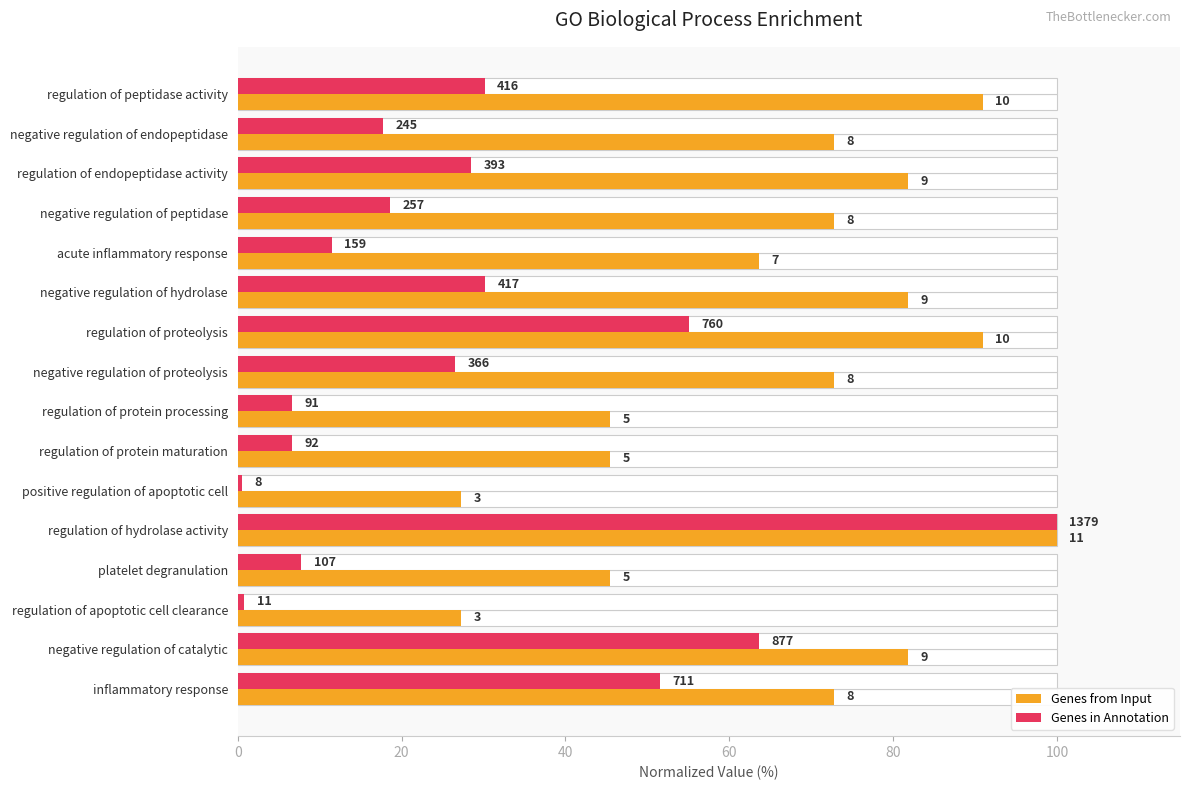

What is the average value of the Genes from Input series?

67.0